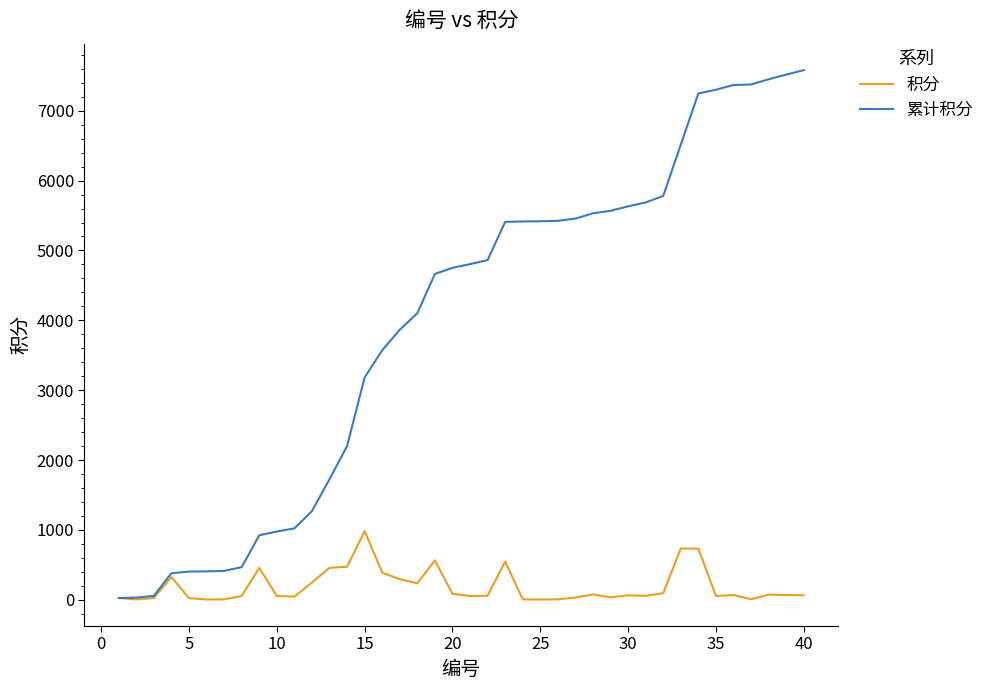

What is the average value of the 积分 series?

190